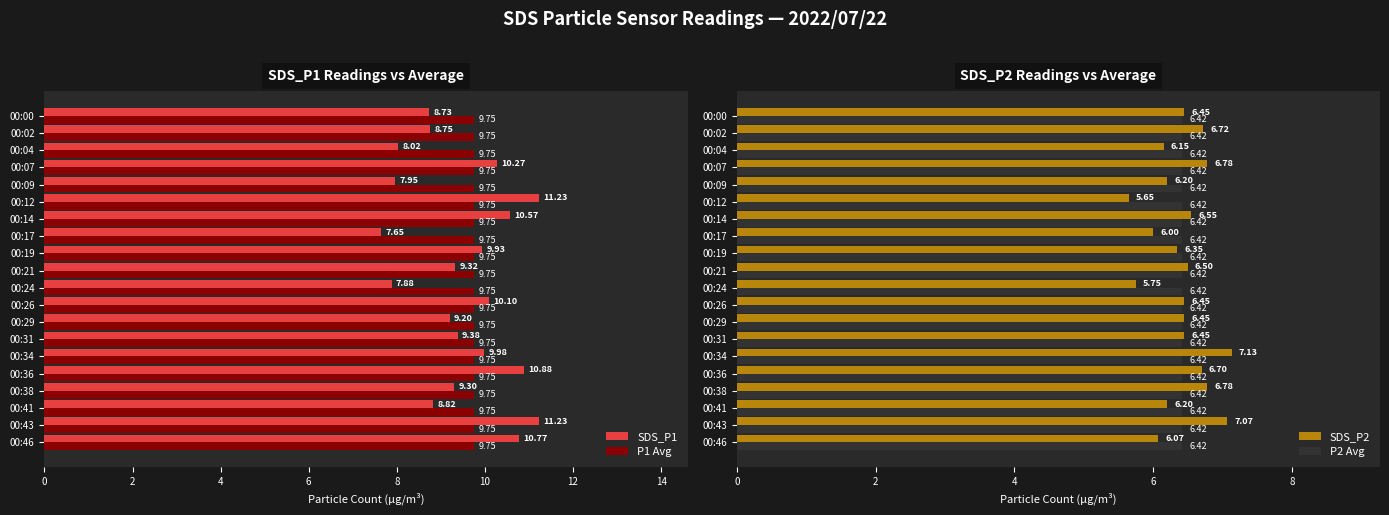

Is the value of P1 Avg at 00:12 greater than the value of SDS_P1 at 00:04?

Yes